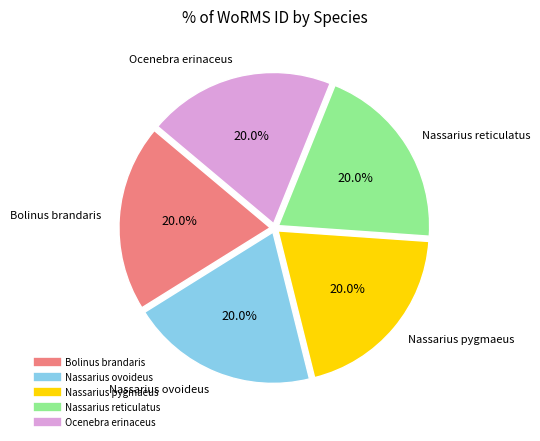

What percentage do Ocenebra erinaceus and Nassarius ovoideus together represent?

40.0%